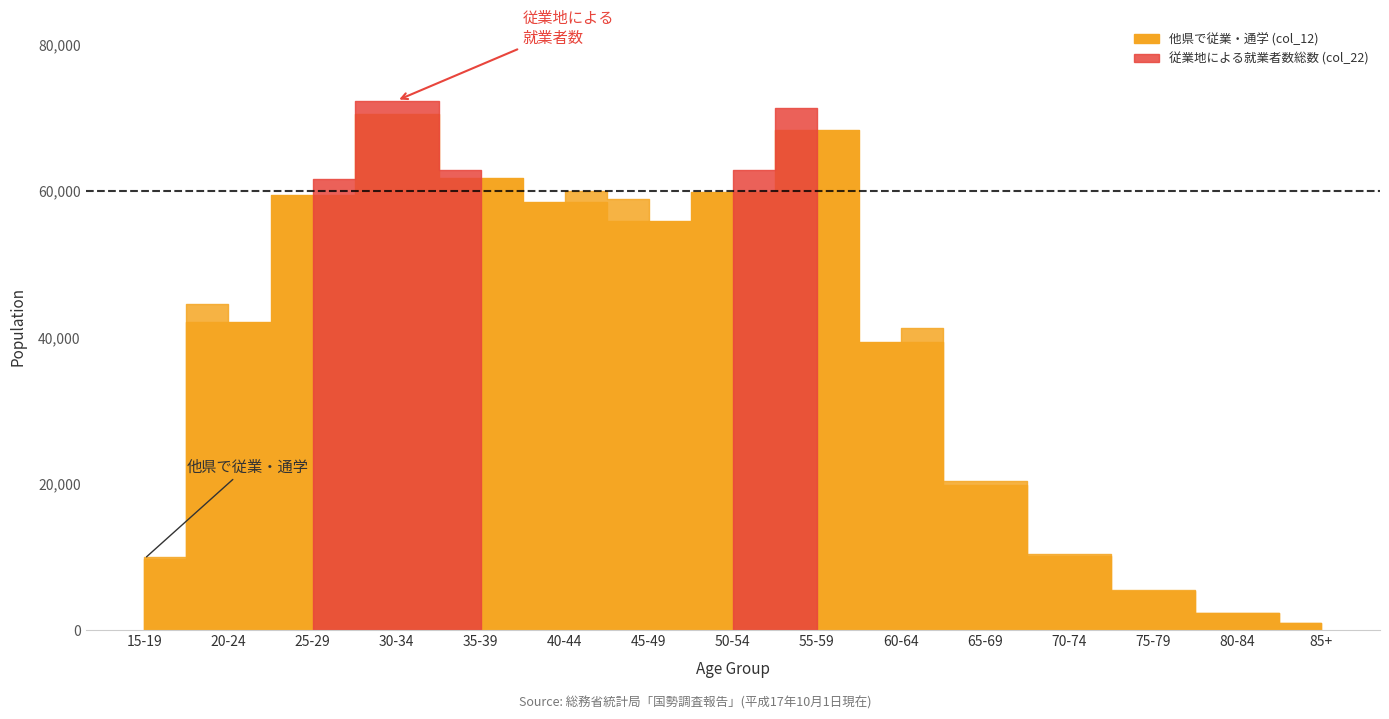

Which series ends up on top after the final intersection of 従業地による就業者数総数 (col_22) and 他県で従業・通学 (col_12)?

従業地による就業者数総数 (col_22)